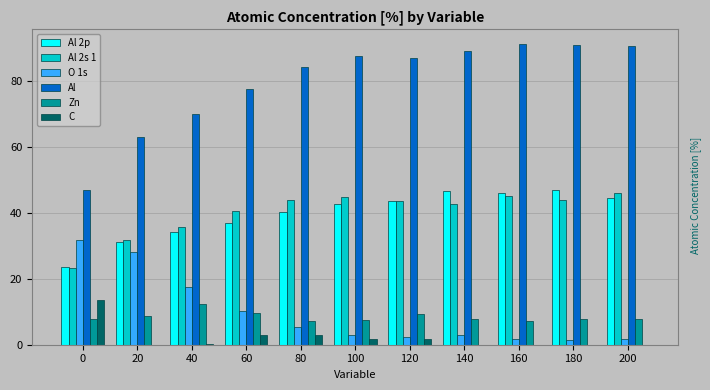

The value of O 1s at 80 is 5.4. True or false?

True